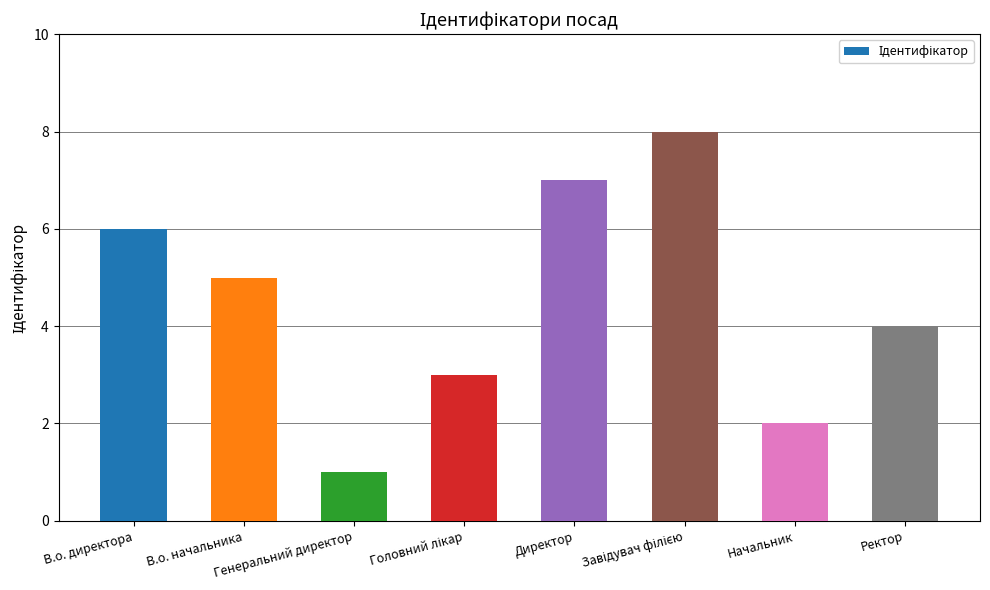

What is the sum of the values at Ректор and Генеральний директор?

5